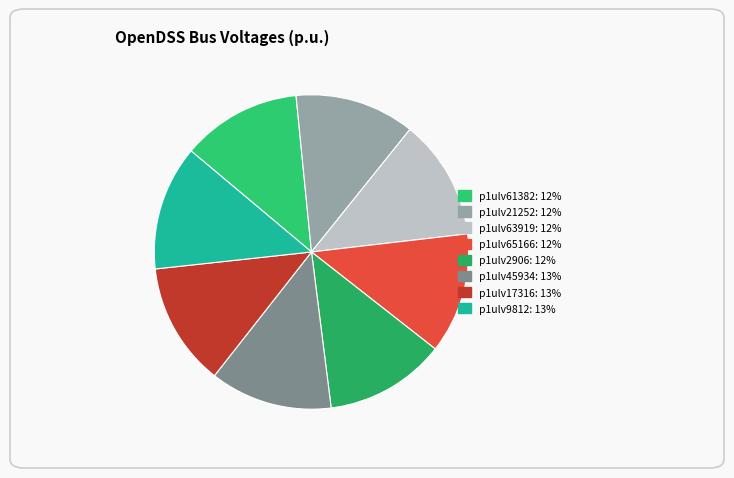

How many slices are in this pie chart?

8